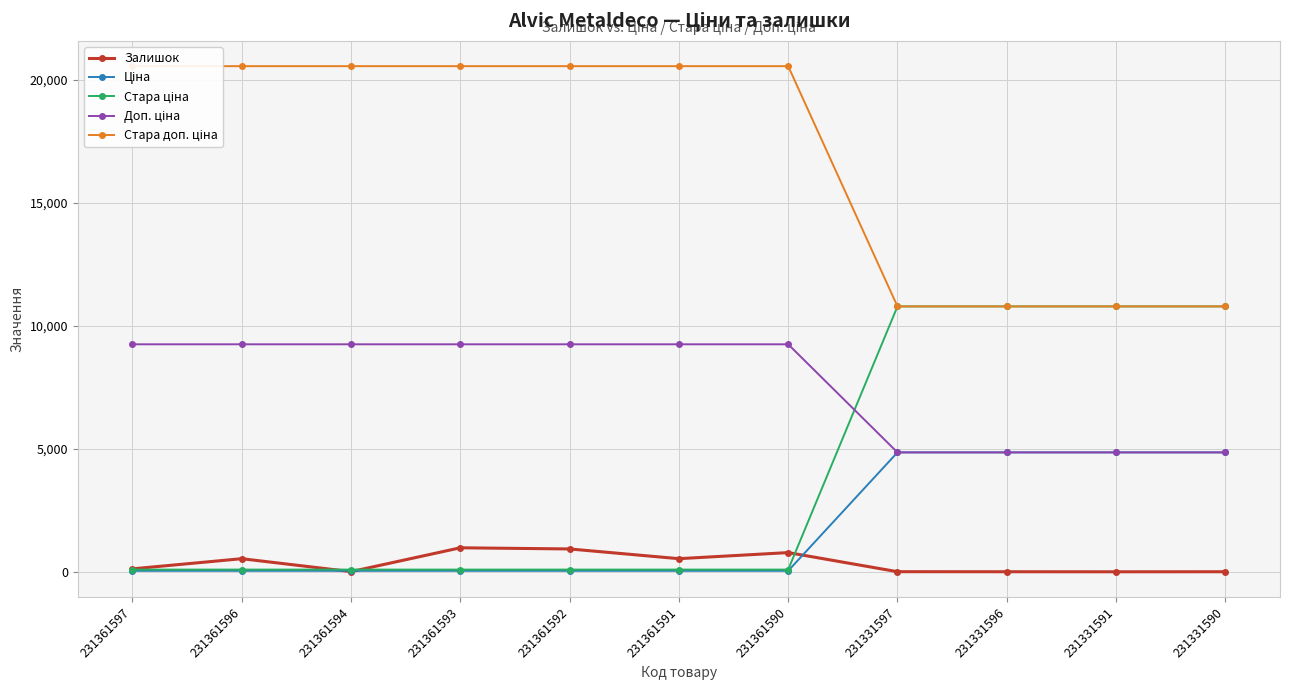

What is the difference between the Ціна values at 231331591 and 231361592?

4812.2